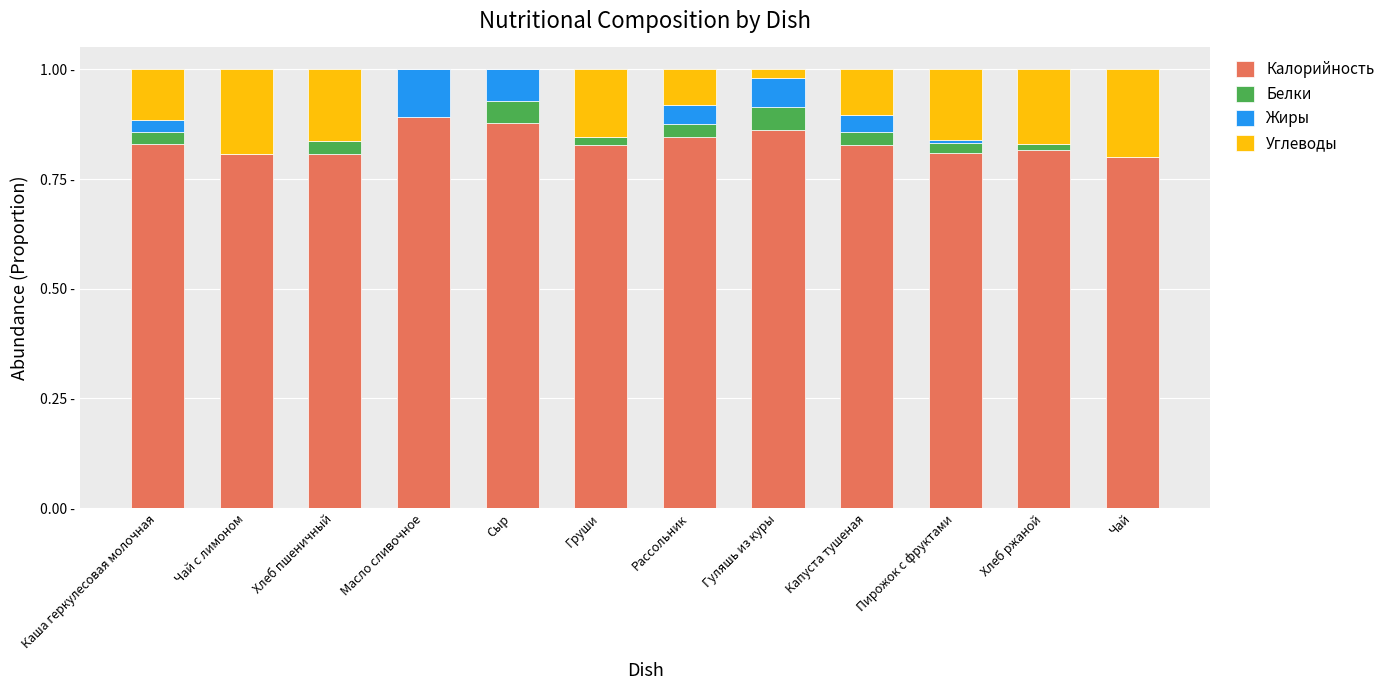

Are the bars horizontal?

No